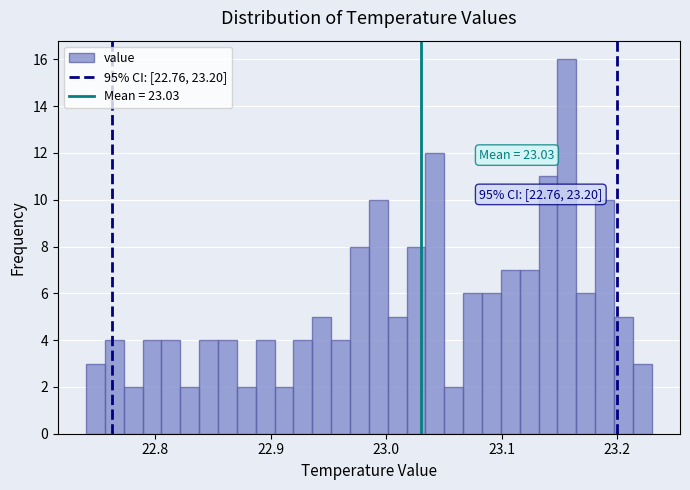

Around what value on the x-axis is the tallest bar? Give the approximate position of its centre, as read against the axis.

23.16